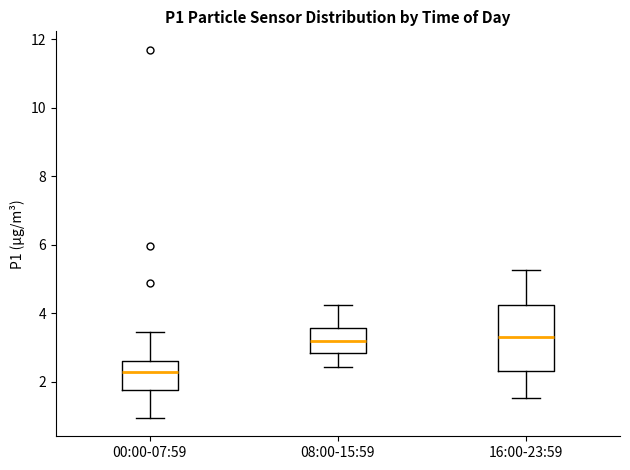

Reading left to right, transcribe this box plot: for each box, give where its median line is, the range the box spans, and where its two whiskers end, as read against the y-axis. The values are not printed on the chart, so give them approximately, as read against the axis.

00:00-07:59: median 2.2, box 1.8 to 2.6, whiskers 1.0 to 3.4
08:00-15:59: median 3.2, box 2.8 to 3.6, whiskers 2.4 to 4.2
16:00-23:59: median 3.4, box 2.4 to 4.2, whiskers 1.6 to 5.2